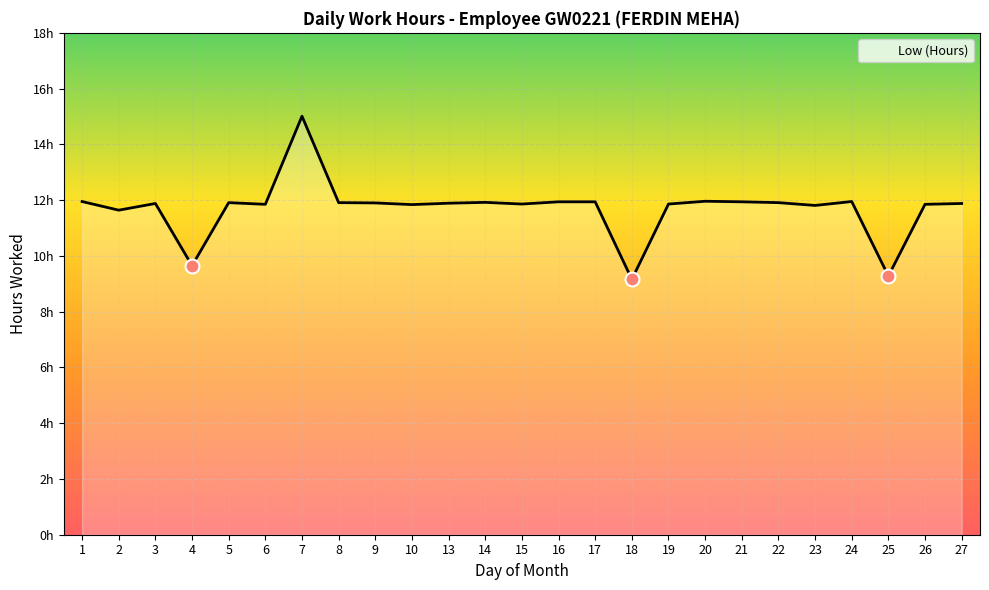

Reading right to left, what are all the values shown in this chart?

27=11.9	26=11.8	25=9.3	24=11.9	23=11.8	22=11.9	21=11.9	20=12.0	19=11.9	18=9.2	17=11.9	16=11.9	15=11.9	14=11.9	13=11.9	10=11.8	9=11.9	8=11.9	7=15.0	6=11.8	5=11.9	4=9.7	3=11.9	2=11.6	1=11.9